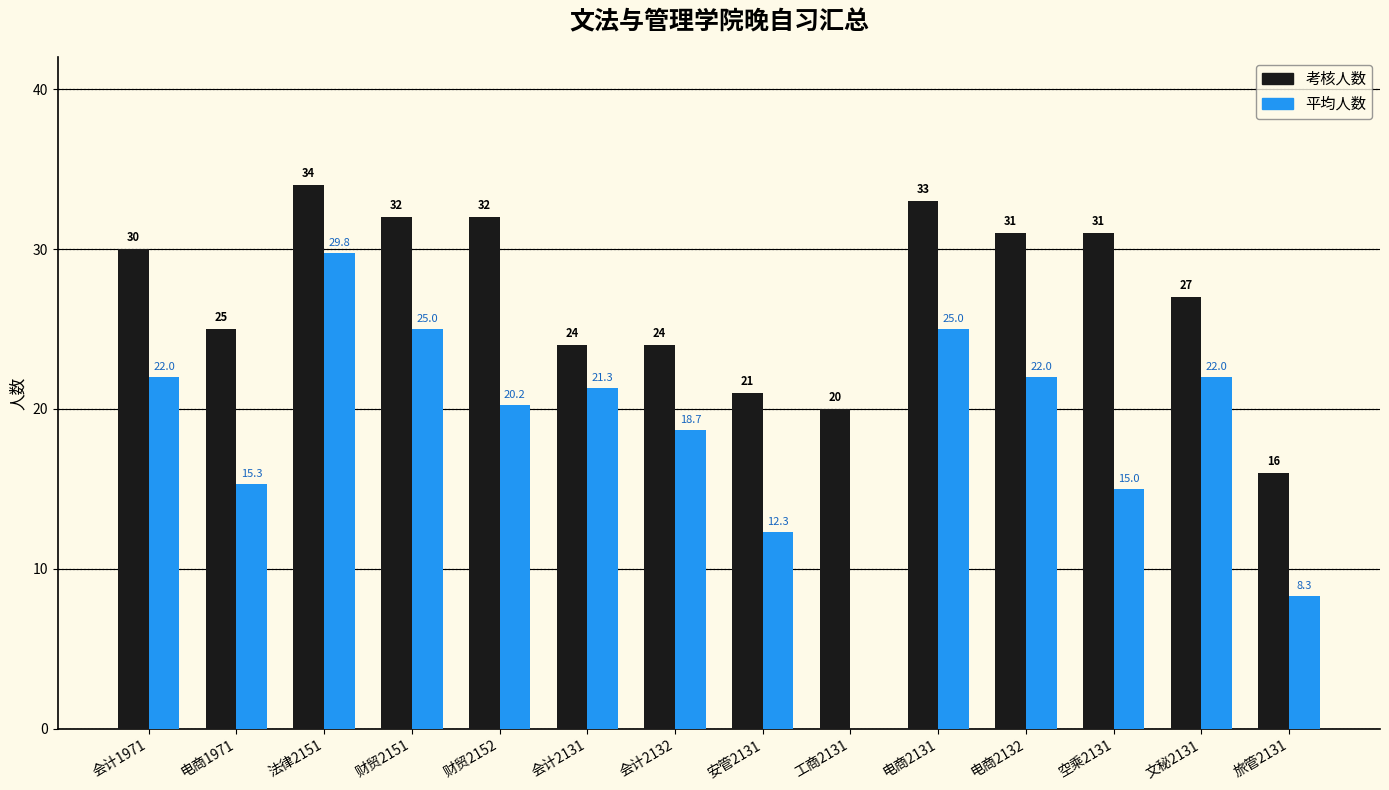

What is the total value across all series at 电商2132?

53.0